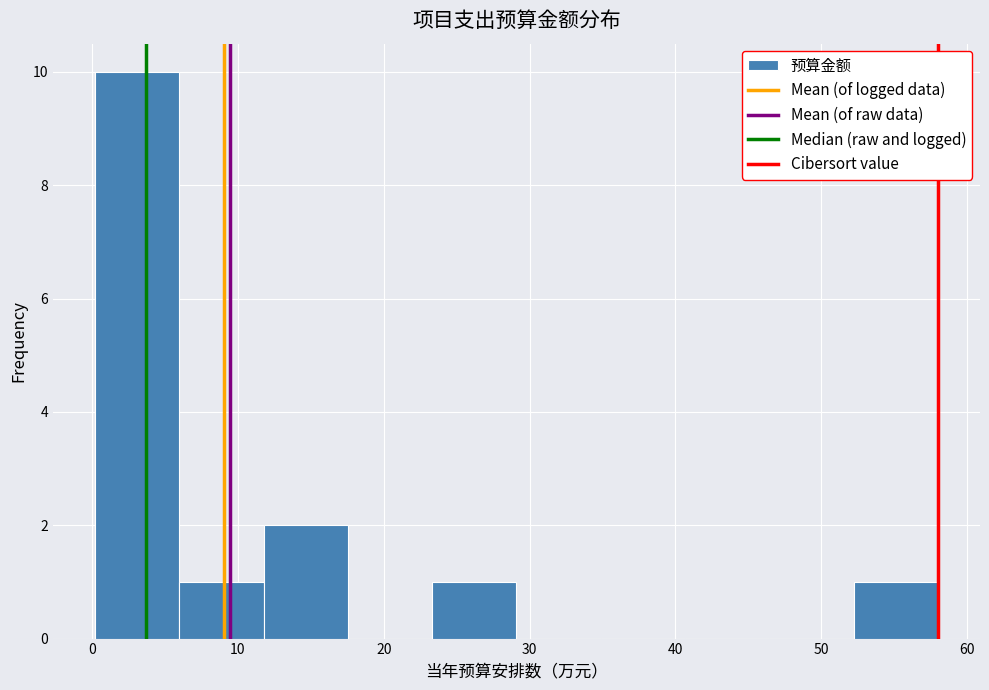

Reading left to right, transcribe this chart: for each bar, give the range it covers on the x-axis and its height. Neither the bar edges nor the heights are printed on the chart, so give them approximately, as read against the axes.

0 to 6: 10
6 to 12: 1
12 to 18: 2
18 to 23: 0
23 to 29: 1
29 to 35: 0
35 to 41: 0
41 to 46: 0
46 to 52: 0
52 to 58: 1